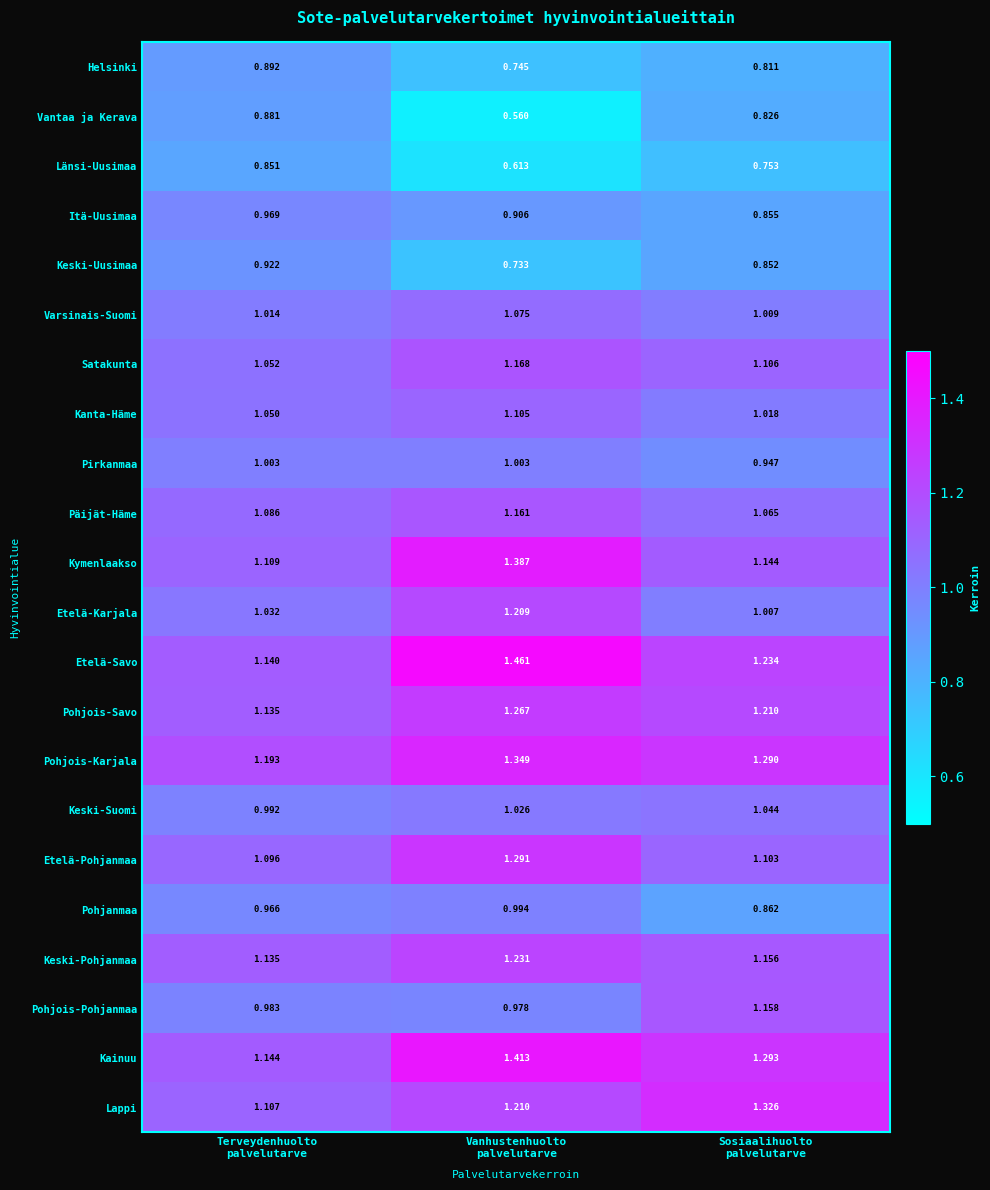

Which series has the largest total across all categories?

Kainuu